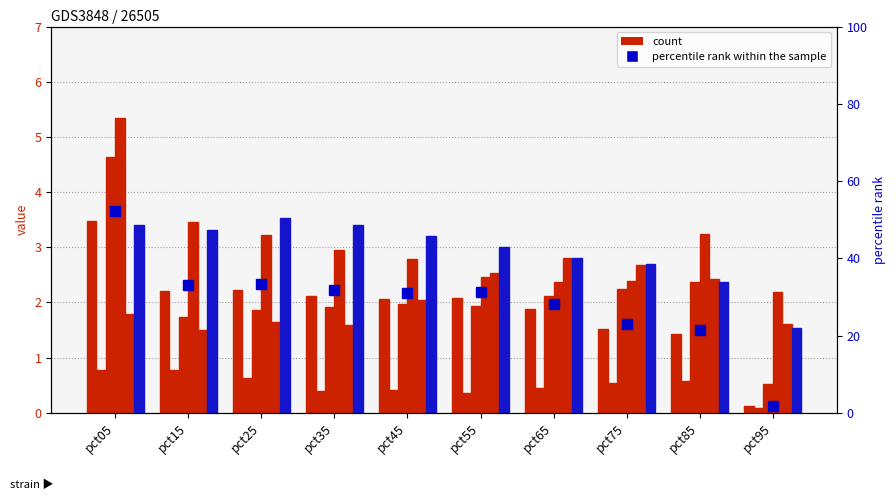

What is the approximate value of May at pct75?

2.7